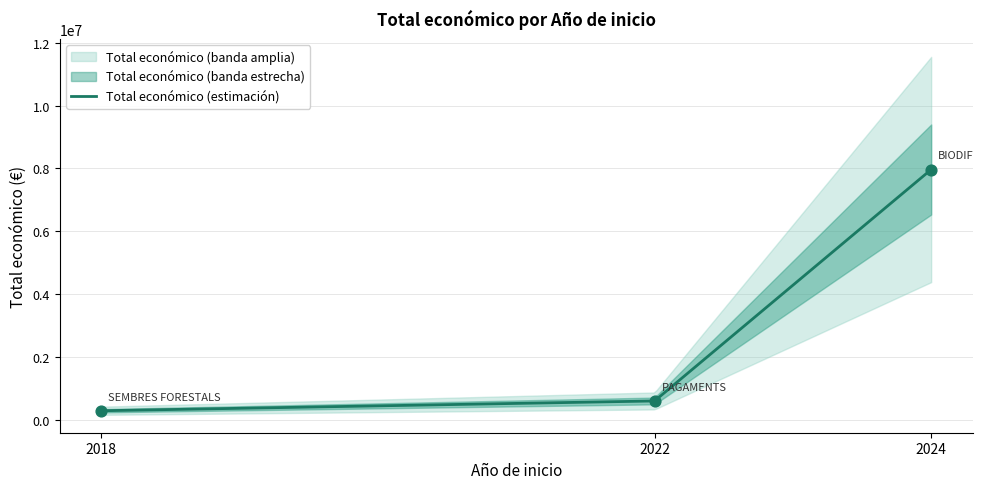

What is the highest value of the Total económico (estimación) series?

7967413.0